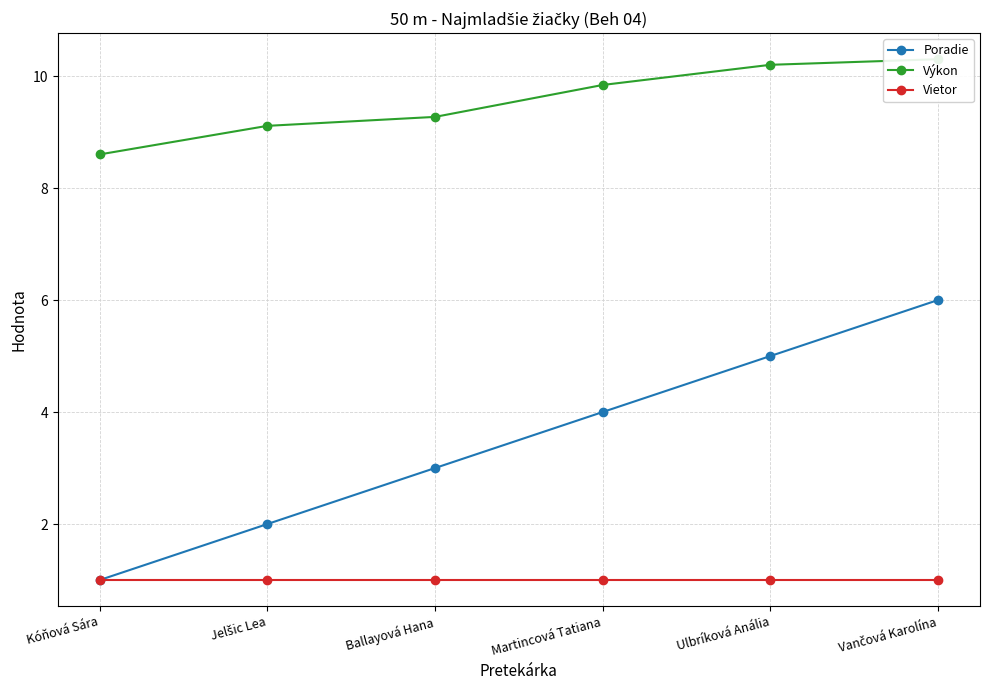

What is the minimum value for Vietor?

1